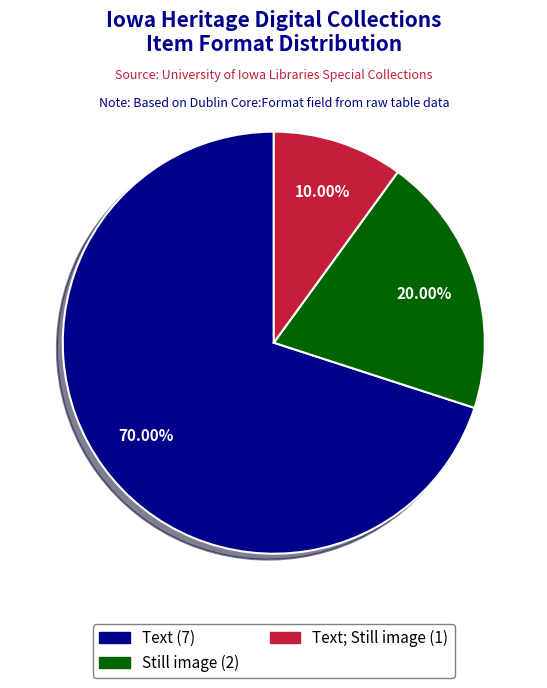

Which category has the smallest portion of the pie?

Text; Still image